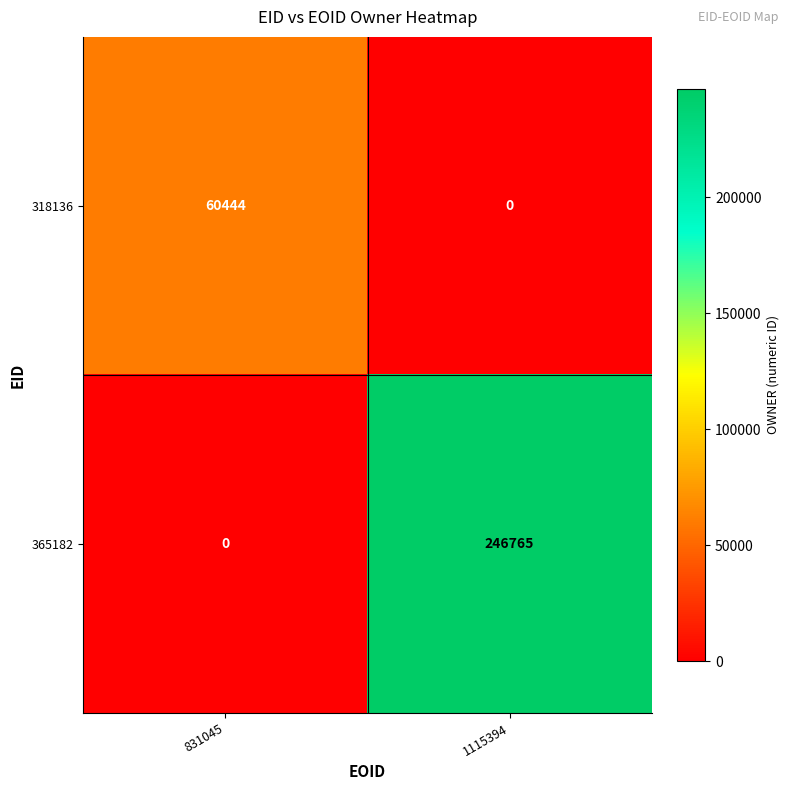

What is the sum of the 318136 values at 1115394 and 831045?

60444